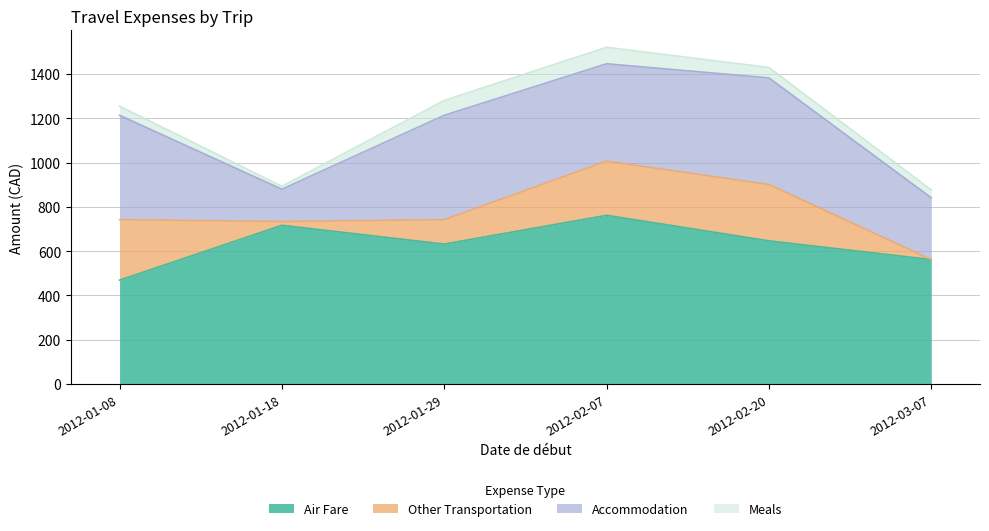

What is the sum of all Other Transportation values?

899.1